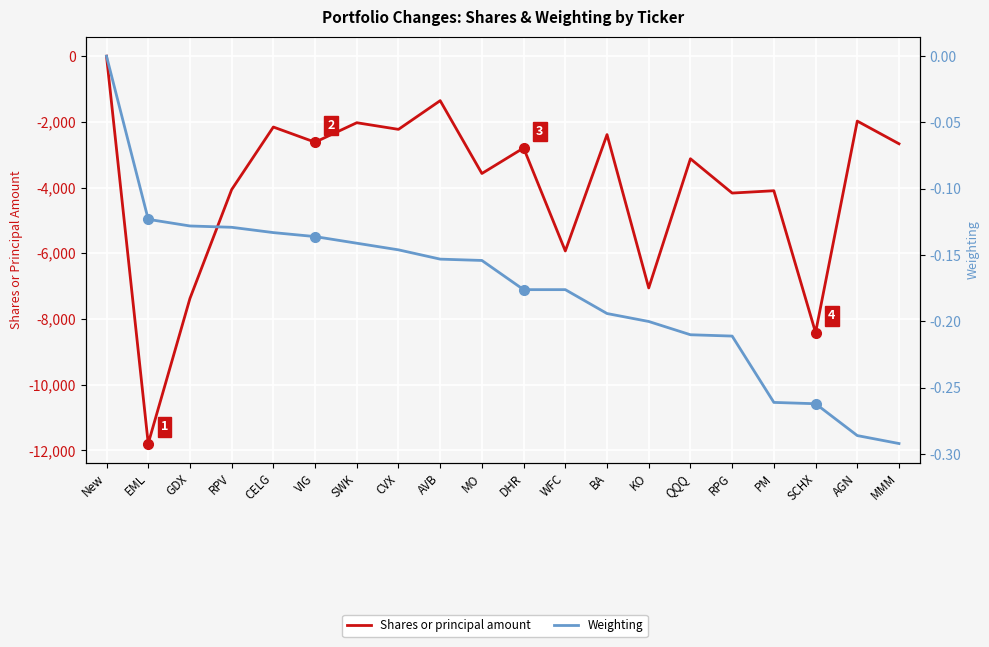

How many lines are shown in the chart?

2